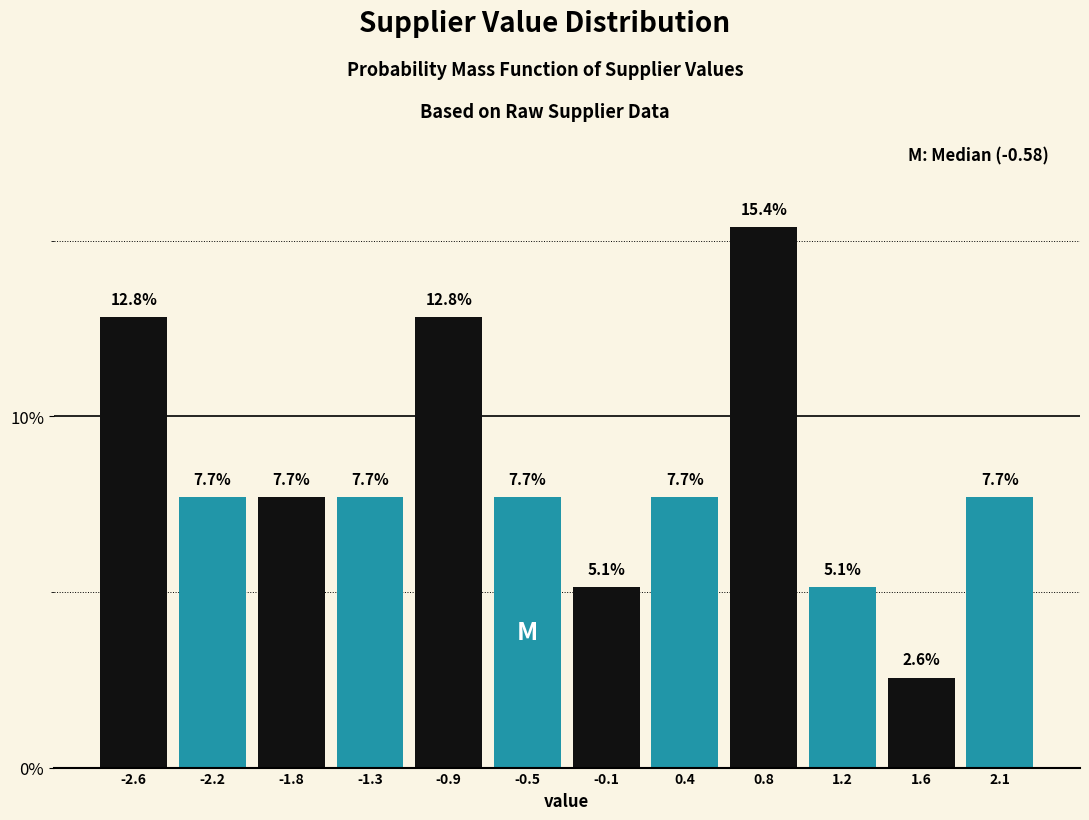

How tall is the bar that spans 0.15 to 0.55 on the x-axis? The bar edges are not printed on the chart, so give them approximately, as read against the axis.

7.7